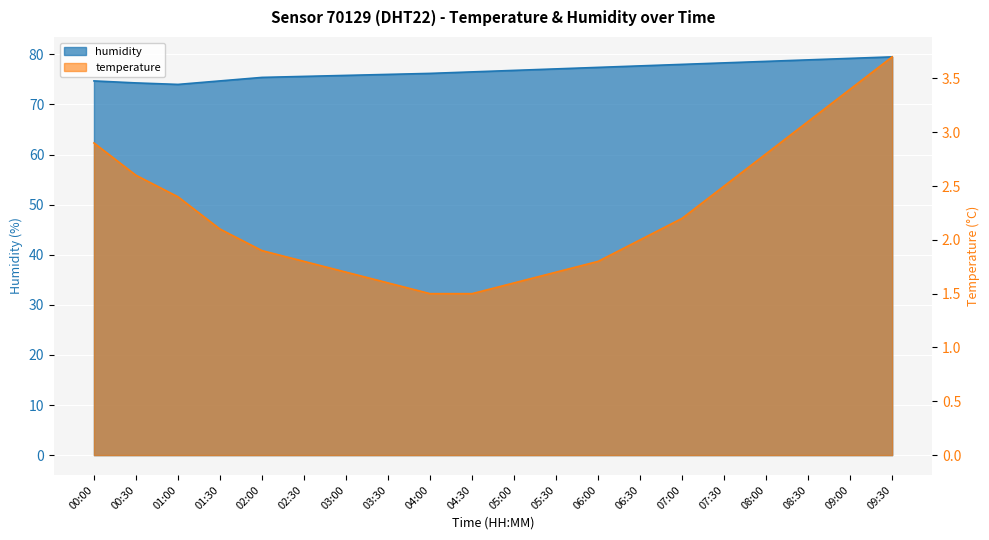

Reading right to left, extract all data points from this chart.

humidity: 09:30=79.5	09:00=79.2	08:30=78.9	08:00=78.6	07:30=78.3	07:00=78.0	06:30=77.7	06:00=77.4	05:30=77.1	05:00=76.8	04:30=76.5	04:00=76.2	03:30=76.0	03:00=75.8	02:30=75.6	02:00=75.4	01:30=74.7	01:00=74.0	00:30=74.3	00:00=74.7
temperature: 09:30=3.7	09:00=3.4	08:30=3.1	08:00=2.8	07:30=2.5	07:00=2.2	06:30=2.0	06:00=1.8	05:30=1.7	05:00=1.6	04:30=1.5	04:00=1.5	03:30=1.6	03:00=1.7	02:30=1.8	02:00=1.9	01:30=2.1	01:00=2.4	00:30=2.6	00:00=2.9